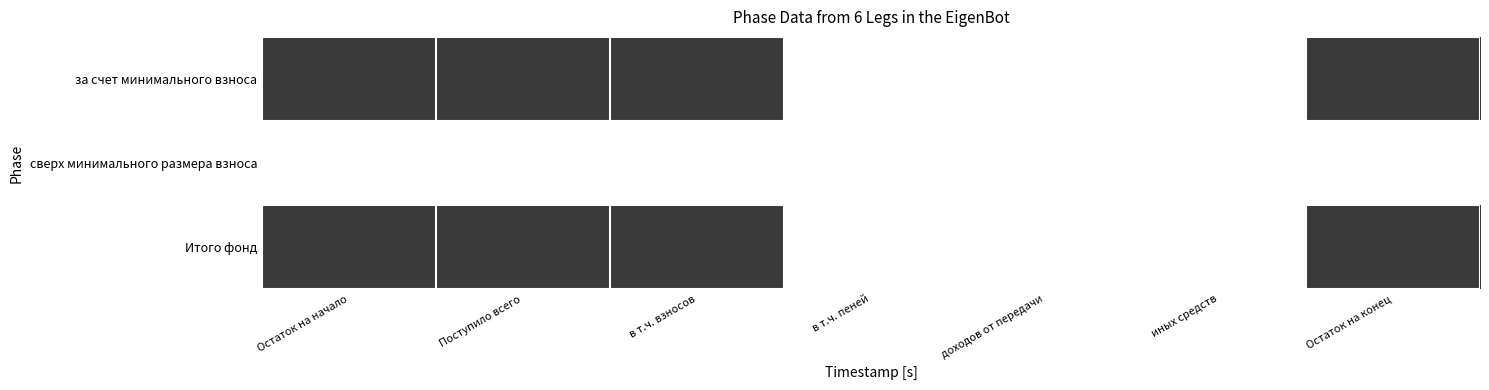

Reading right to left, transcribe all the data shown in this chart.

за счет минимального взноса: Остаток на конец=1	иных средств=0	доходов от передачи=0	в т.ч. пеней=0	в т.ч. взносов=1	Поступило всего=1	Остаток на начало=1
сверх минимального размера взноса: Остаток на конец=0	иных средств=0	доходов от передачи=0	в т.ч. пеней=0	в т.ч. взносов=0	Поступило всего=0	Остаток на начало=0
Итого фонд: Остаток на конец=1	иных средств=0	доходов от передачи=0	в т.ч. пеней=0	в т.ч. взносов=1	Поступило всего=1	Остаток на начало=1